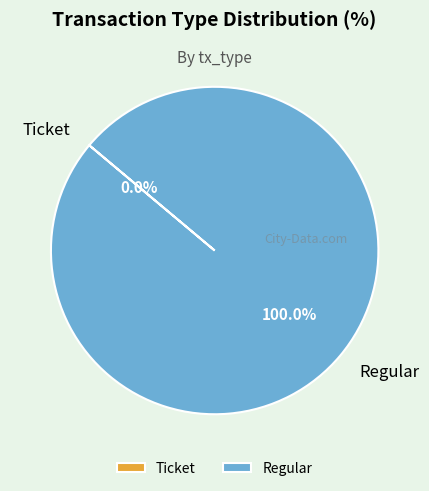

To the nearest percent, what percentage of the pie is Regular?

100%